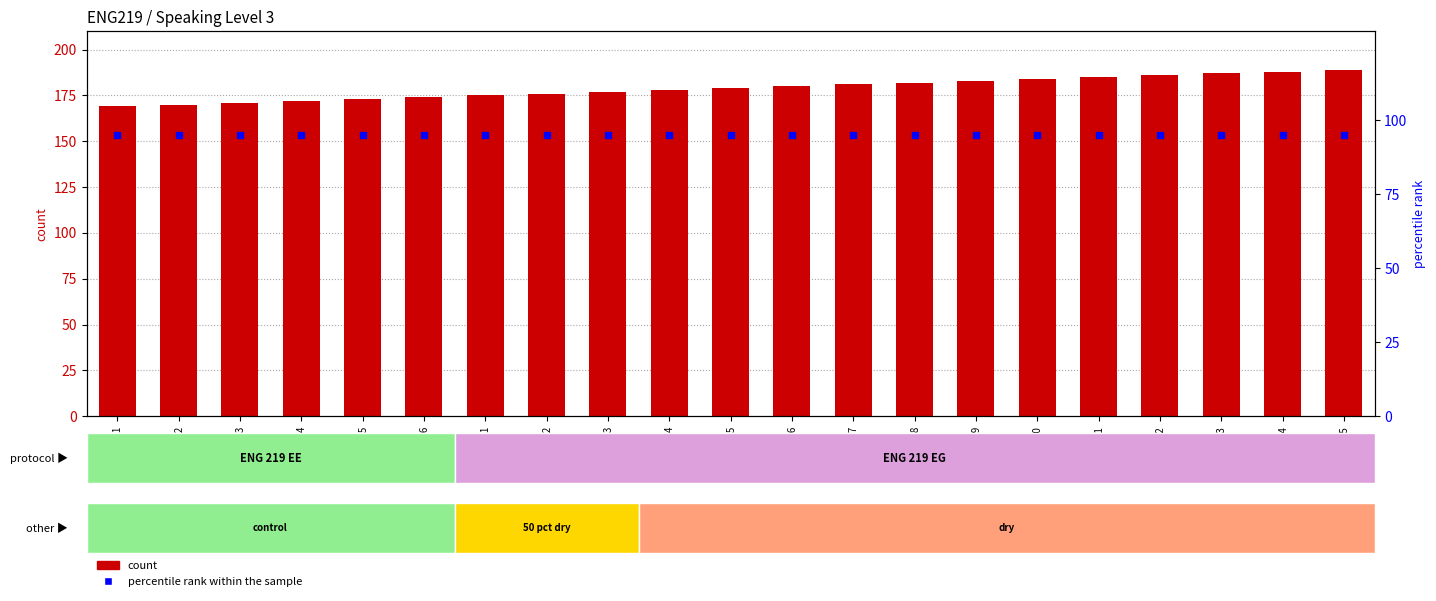

Which has a higher value, EE-6 or EE-3?

EE-6